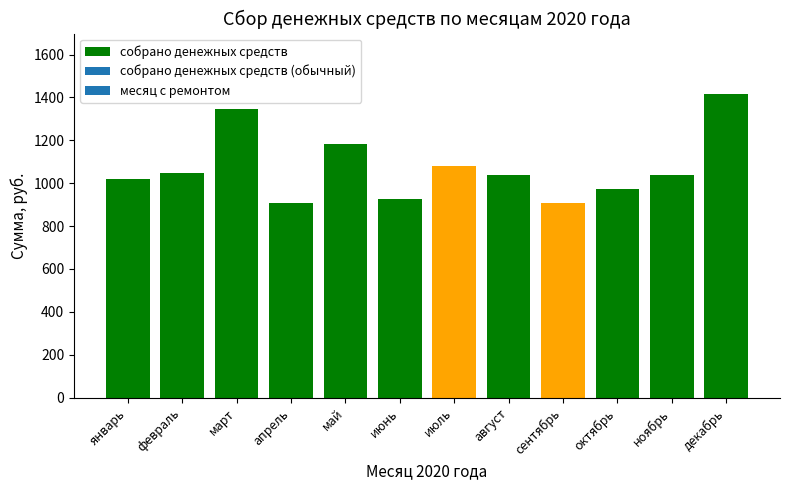

What value does the data have at октябрь?

972.4